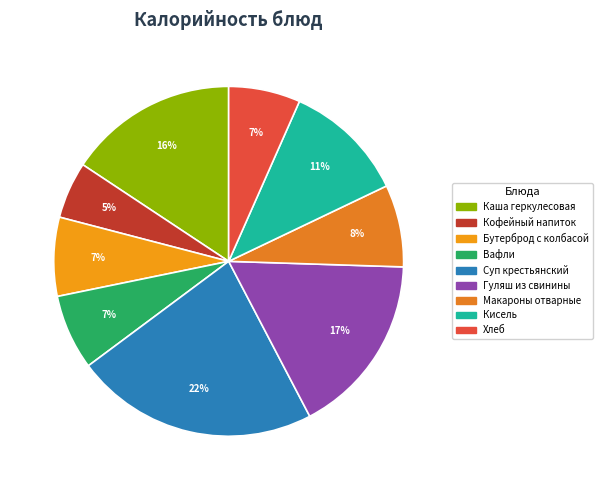

What percentage do Гуляш из свинины and Суп крестьянский together represent?

39.3%